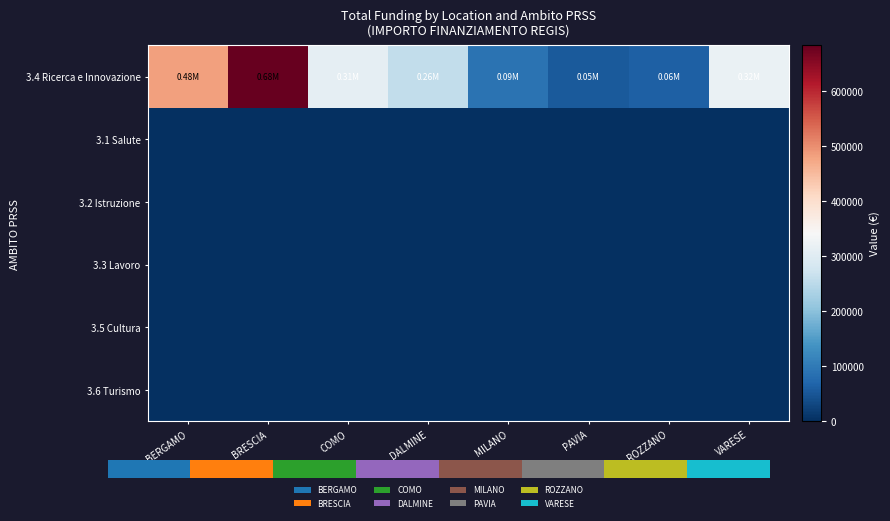

How many data points does each series have?

8